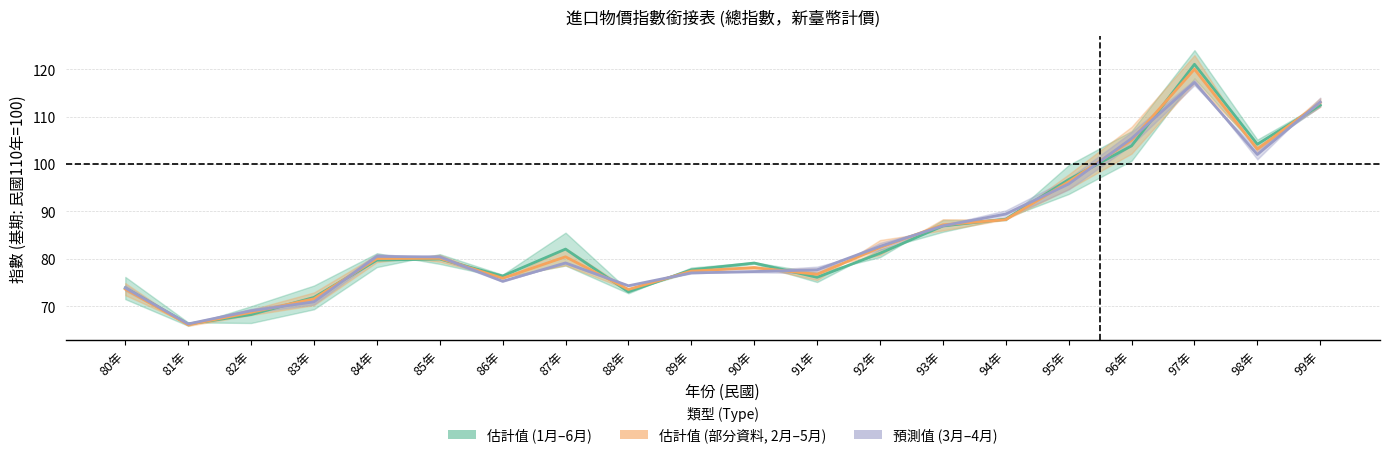

Which series ends up on top after the final intersection of 2月(FEB) and 1月(JAN)?

2月(FEB)